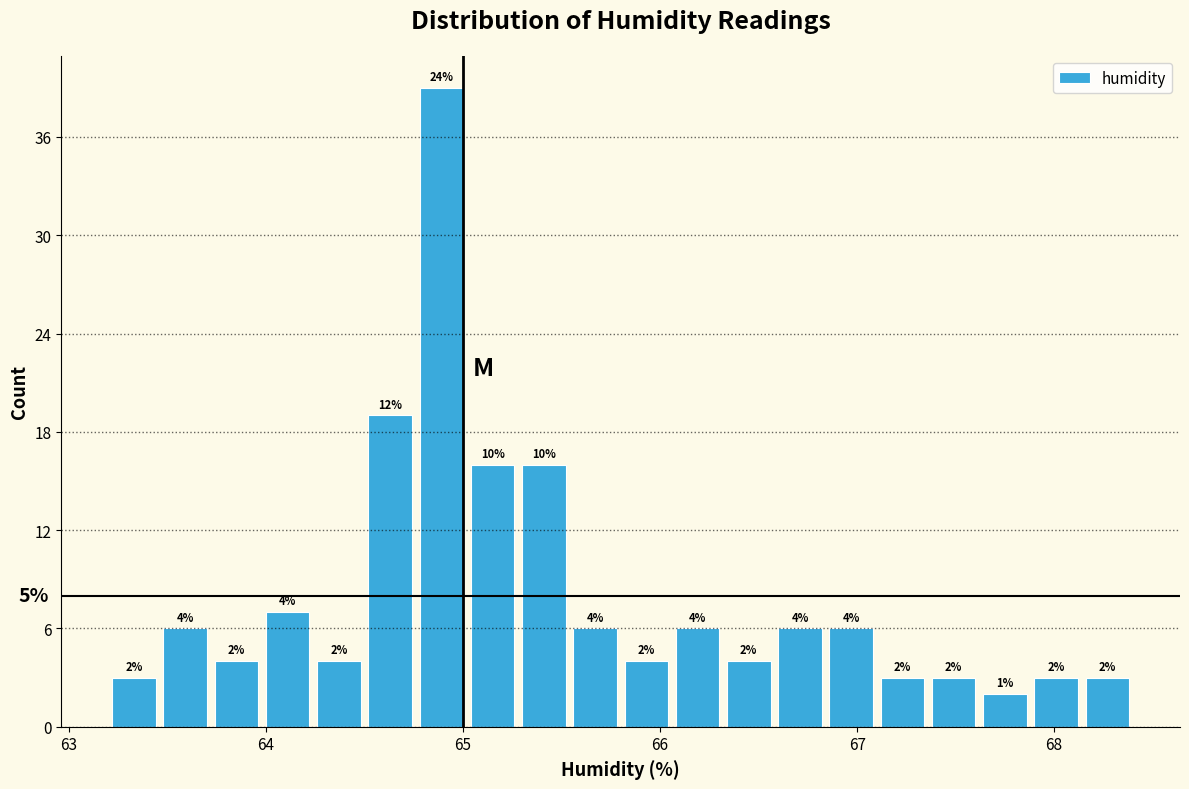

Around what value on the x-axis is the tallest bar? Give the approximate position of its centre, as read against the axis.

64.9